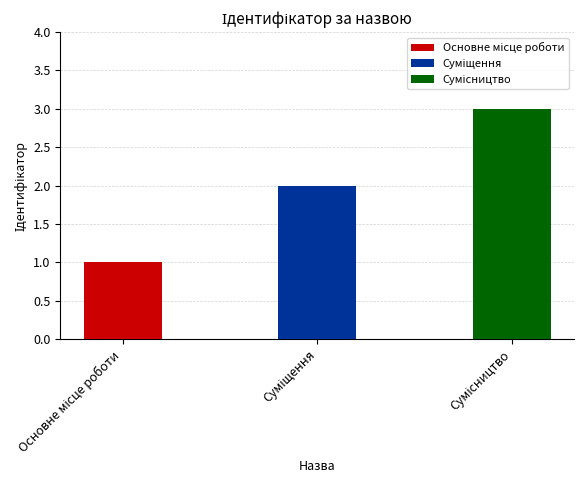

Rank the categories by value from lowest to highest.

Основне місце роботи, Суміщення, Сумісництво